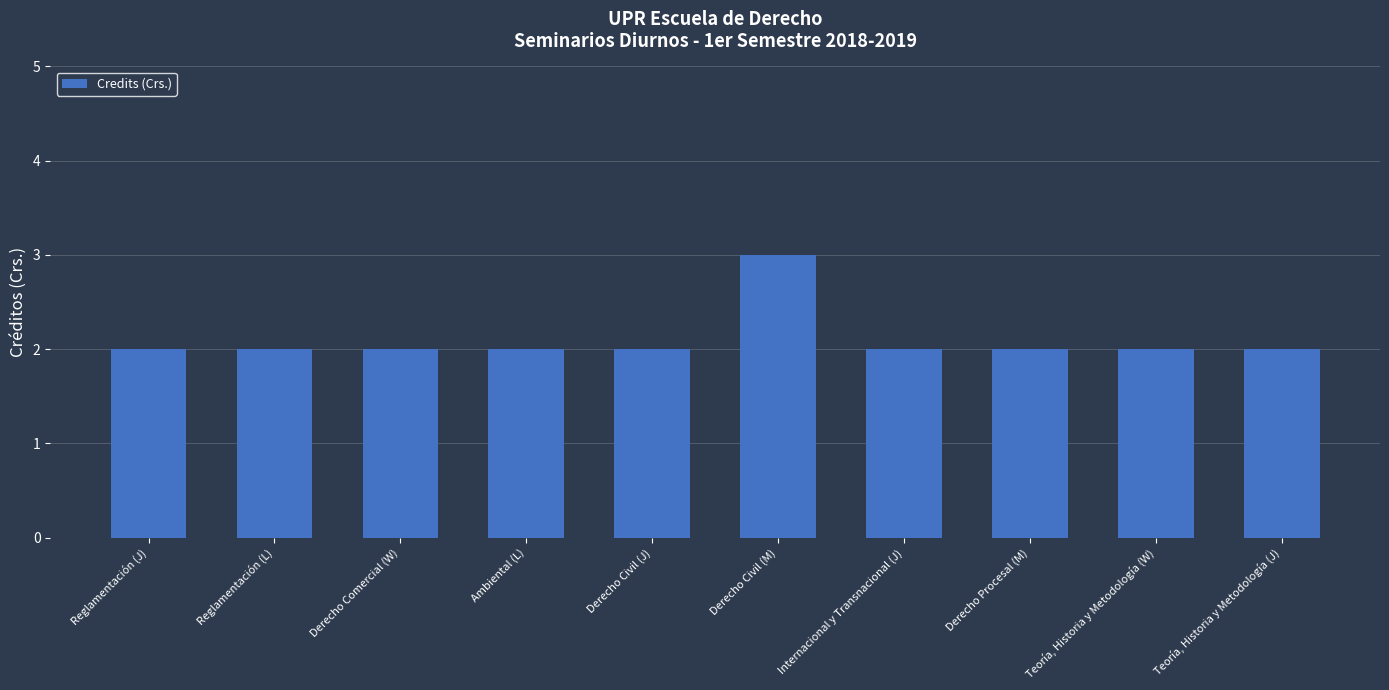

Reading left to right, extract all data points from this chart.

2	2	2	2	2	3	2	2	2	2